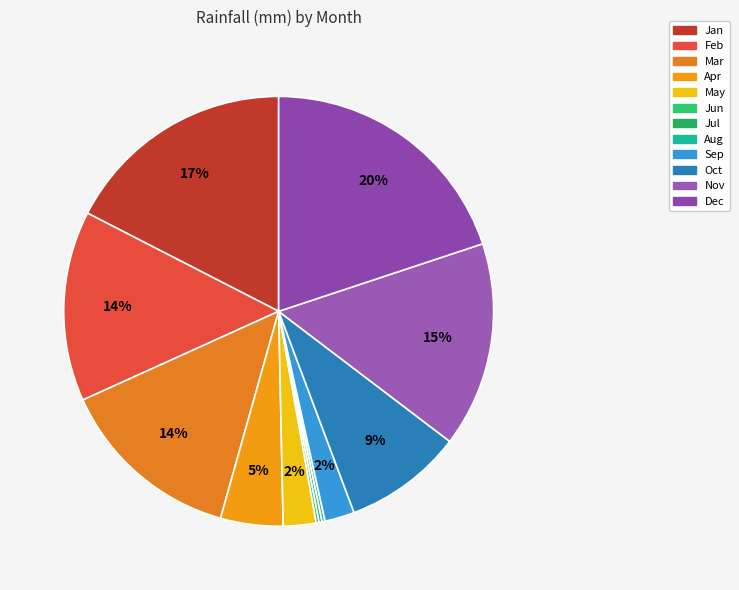

Rank the categories by value from highest to lowest.

Dec, Jan, Nov, Feb, Mar, Oct, Apr, May, Sep, Jun, Jul, Aug